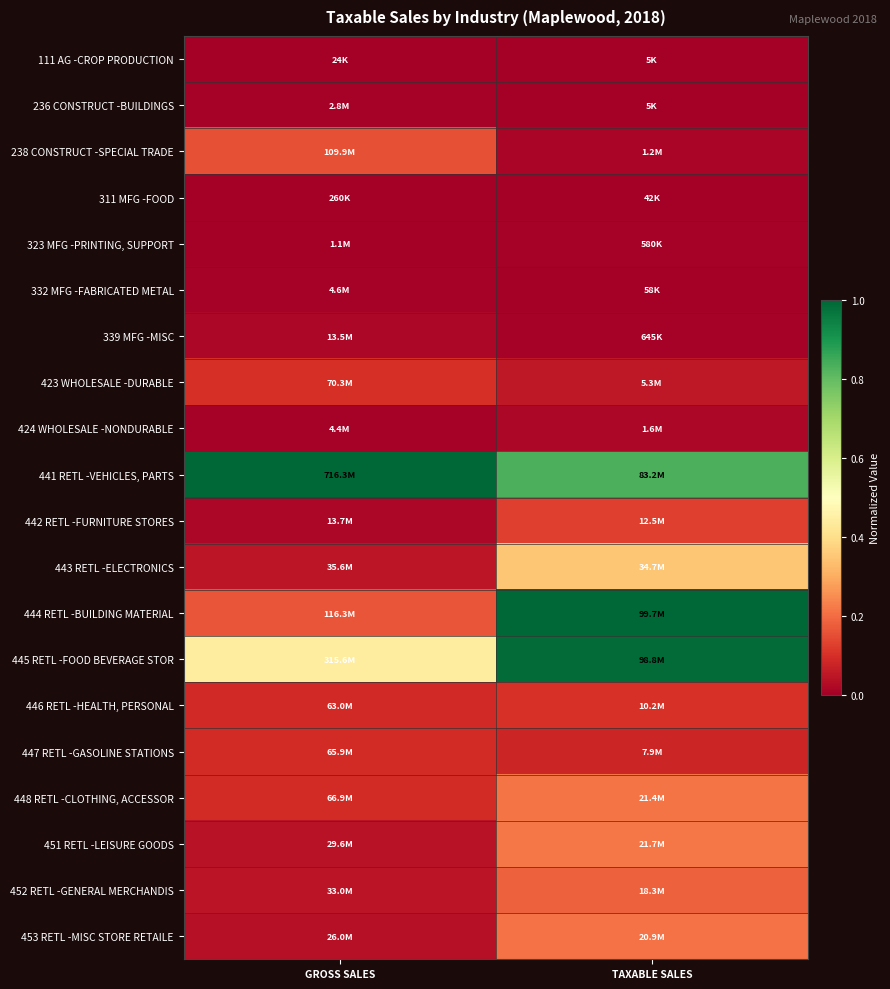

Reading left to right, transcribe all the data shown in this chart.

111 AG -CROP PRODUCTION: GROSS SALES=0.0	TAXABLE SALES=0.0
236 CONSTRUCT -BUILDINGS: GROSS SALES=0.0	TAXABLE SALES=0.0
238 CONSTRUCT -SPECIAL TRADE: GROSS SALES=0.2	TAXABLE SALES=0.0
311 MFG -FOOD: GROSS SALES=0.0	TAXABLE SALES=0.0
323 MFG -PRINTING, SUPPORT: GROSS SALES=0.0	TAXABLE SALES=0.0
332 MFG -FABRICATED METAL: GROSS SALES=0.0	TAXABLE SALES=0.0
339 MFG -MISC: GROSS SALES=0.0	TAXABLE SALES=0.0
423 WHOLESALE -DURABLE: GROSS SALES=0.1	TAXABLE SALES=0.1
424 WHOLESALE -NONDURABLE: GROSS SALES=0.0	TAXABLE SALES=0.0
441 RETL -VEHICLES, PARTS: GROSS SALES=1.0	TAXABLE SALES=0.8
442 RETL -FURNITURE STORES: GROSS SALES=0.0	TAXABLE SALES=0.1
443 RETL -ELECTRONICS: GROSS SALES=0.0	TAXABLE SALES=0.3
444 RETL -BUILDING MATERIAL: GROSS SALES=0.2	TAXABLE SALES=1.0
445 RETL -FOOD BEVERAGE STOR: GROSS SALES=0.4	TAXABLE SALES=1.0
446 RETL -HEALTH, PERSONAL: GROSS SALES=0.1	TAXABLE SALES=0.1
447 RETL -GASOLINE STATIONS: GROSS SALES=0.1	TAXABLE SALES=0.1
448 RETL -CLOTHING, ACCESSOR: GROSS SALES=0.1	TAXABLE SALES=0.2
451 RETL -LEISURE GOODS: GROSS SALES=0.0	TAXABLE SALES=0.2
452 RETL -GENERAL MERCHANDIS: GROSS SALES=0.0	TAXABLE SALES=0.2
453 RETL -MISC STORE RETAILE: GROSS SALES=0.0	TAXABLE SALES=0.2